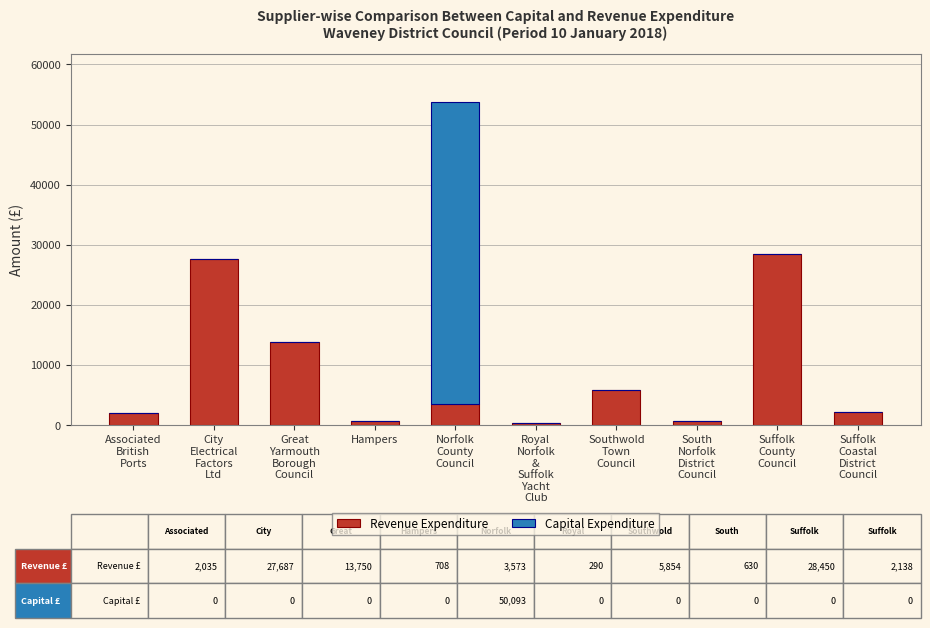

What is the highest value of the Revenue Expenditure series?

28449.5